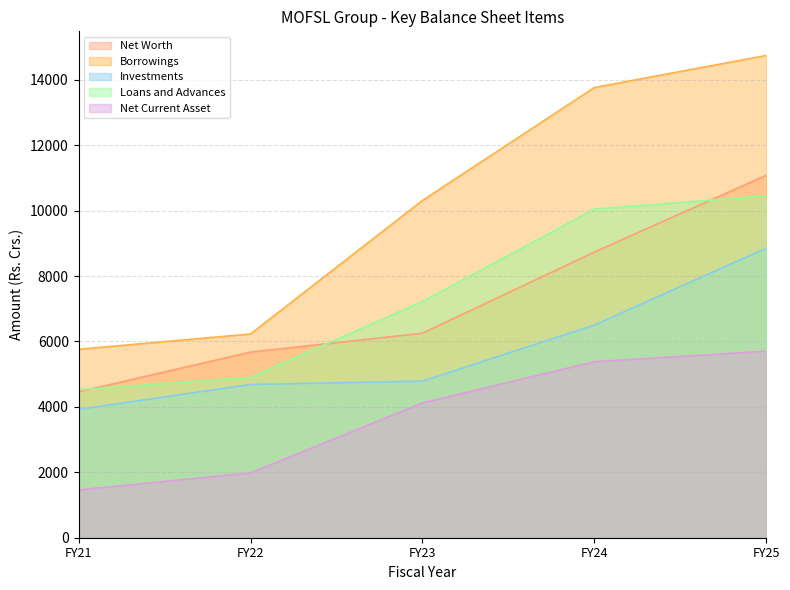

True or false: Net Worth and Loans and Advances cross at least once.

True